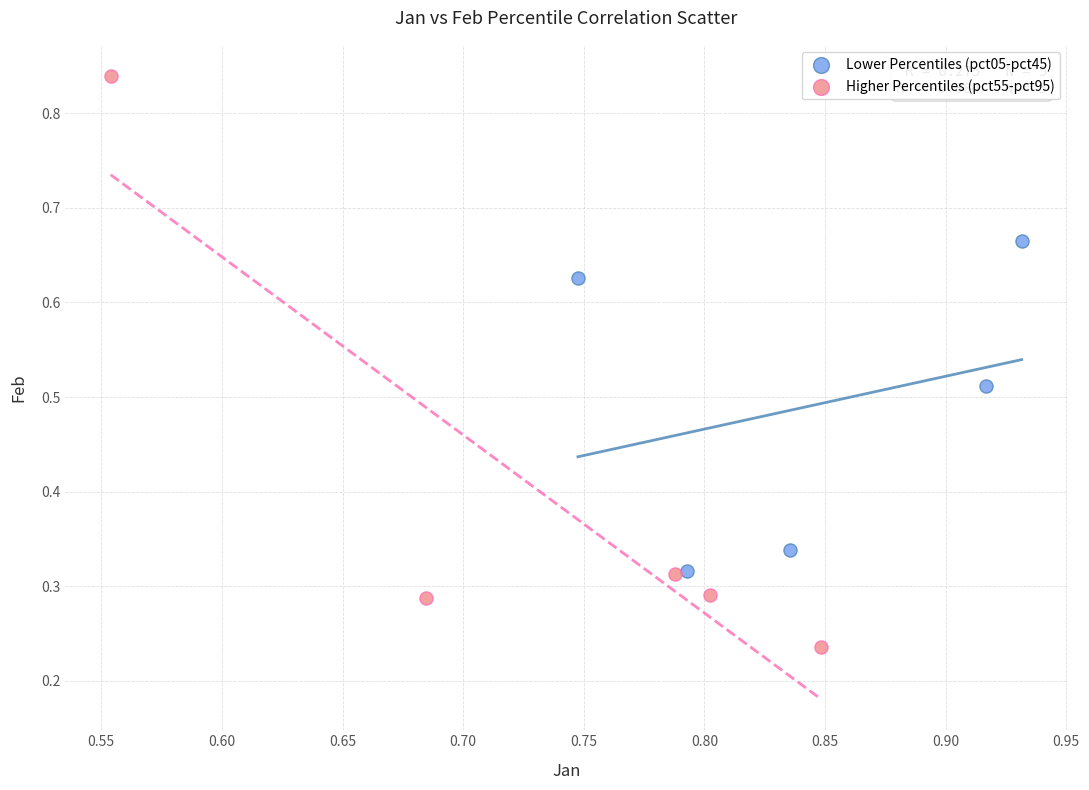

Which series has the widest spread of Y values?

Higher Percentiles (pct55-pct95)